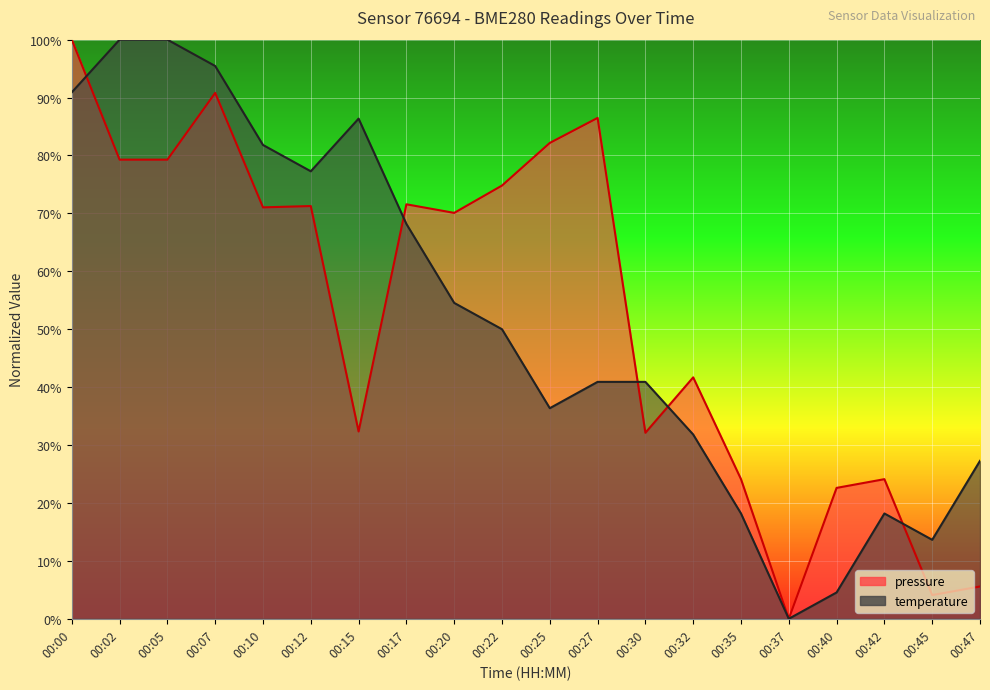

Where is pressure nearest to the value 50?

00:32